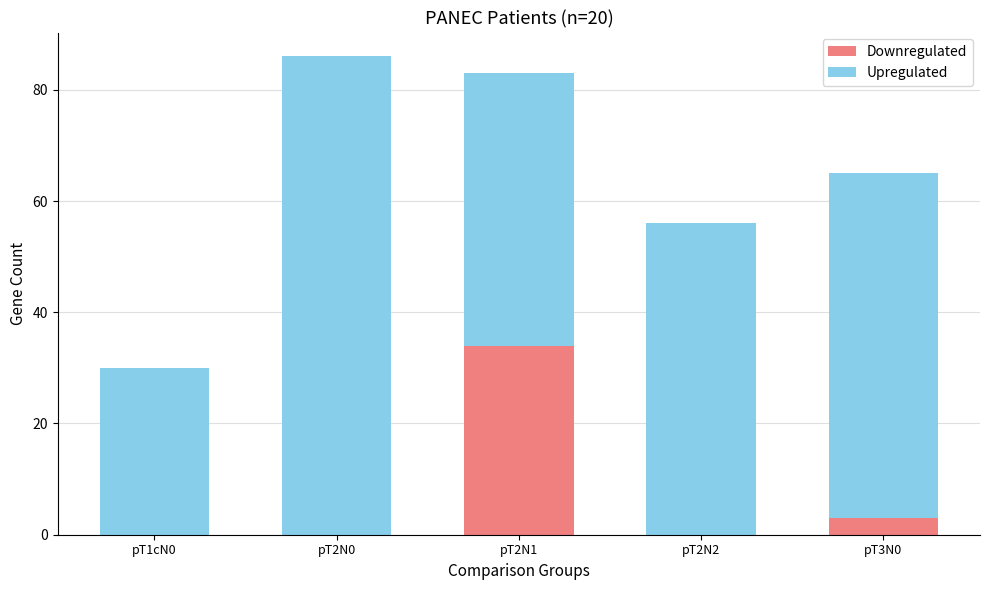

At which label is Downregulated closest to 17?

pT3N0